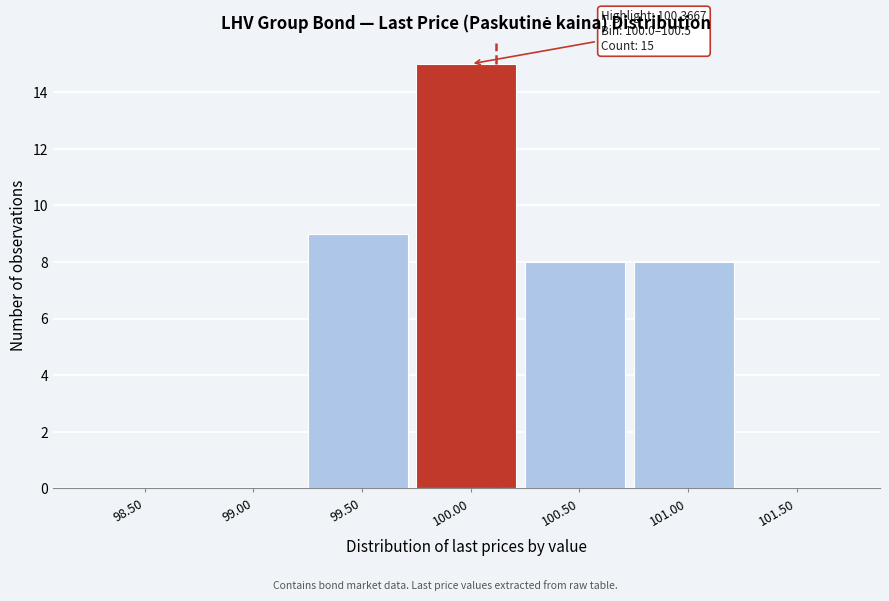

Reading left to right, transcribe all the data shown in this chart.

98.50=0	99.00=0	99.50=9	100.00=15	100.50=8	101.00=8	101.50=0